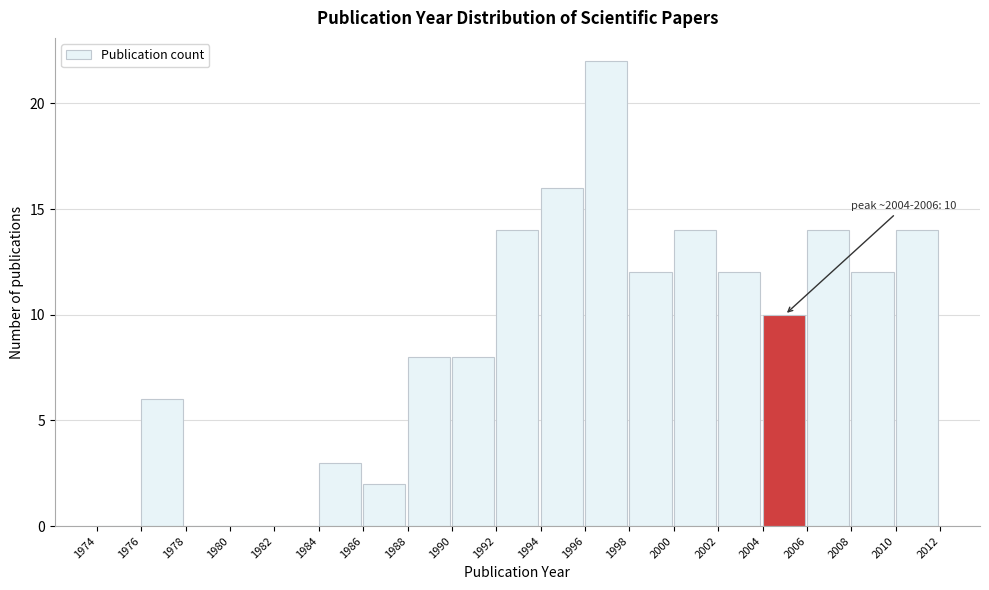

Which range on the x-axis has the tallest bar?

1996 to 1998